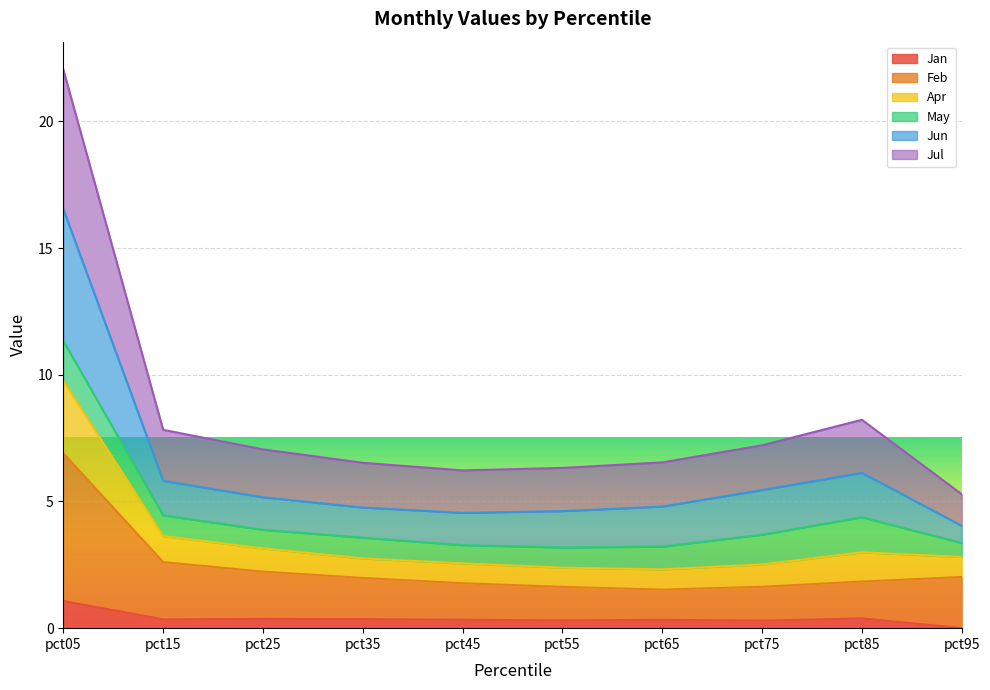

Which category has the highest value in the Jan series?

pct05